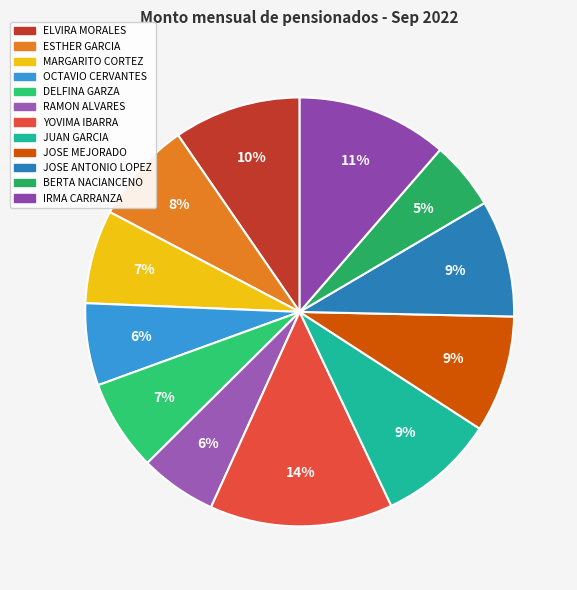

To the nearest percent, what percentage of the pie is ESTHER GARCIA?

8%